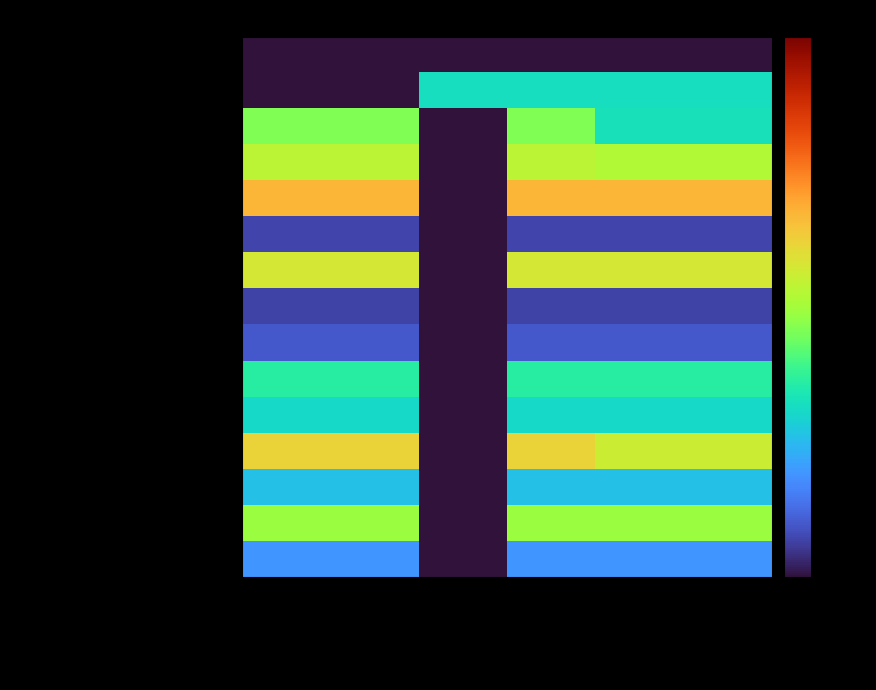

At DESPESAS LIQUIDADAS, list the series in order from largest to smallest.

DIARIAS NACIONAIS, ORGANIZACAO DO SIEPE (DIR), PASSAGENS AEREAS NACIONAIS, INCLUIR (TERCEIROS), DIARIAS COLABORADOR EVENTUAL, MATERIAL DE CONSUMO, INCLUIR (CONSUMO), UAB - UAB TRADICIONAL, MATERIAL DE CONSUMO - SUPRIMENTO, ORGANIZACAO DO SIEPE (PASS), ORGANIZACAO DO SIEPE (COLAB), ORGANIZACAO DO SIEPE (BOL), DIARIAS EXTERIOR, BOLSAS, RESSARCIMENTO PASSAGEM RODOVIARIA